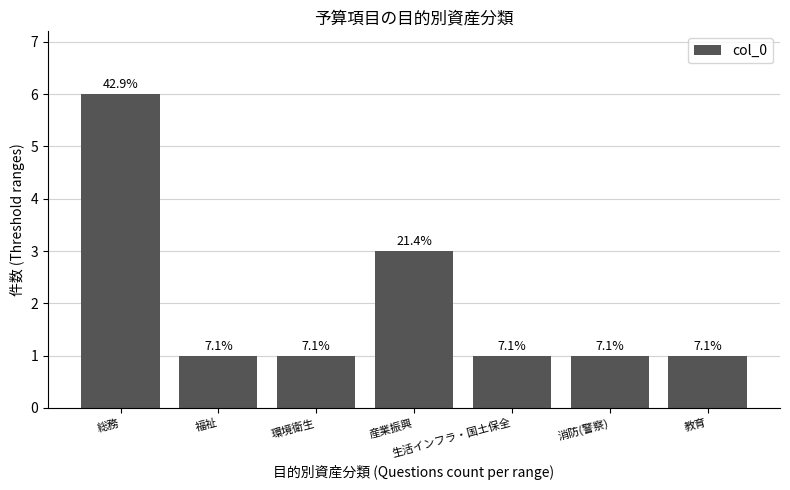

How many bars are there in total?

7